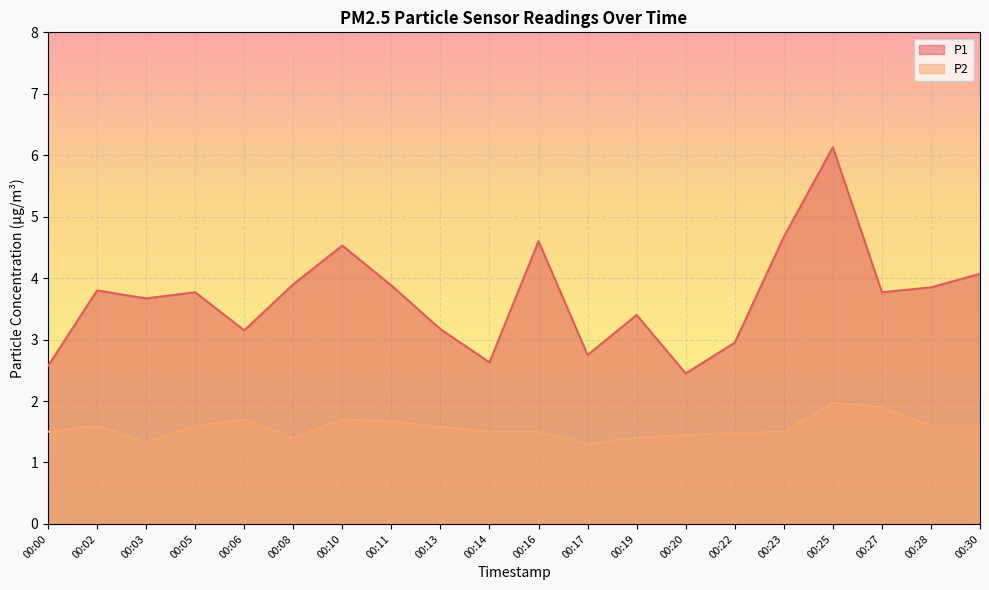

Which series has the widest spread of values?

P1